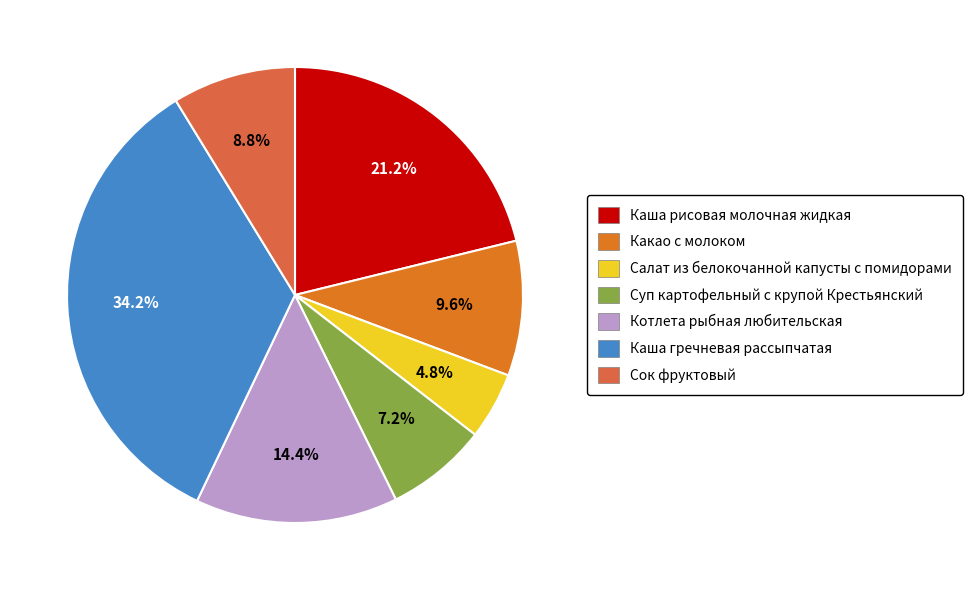

What percentage is the Сок фруктовый slice, to the nearest percent?

9%